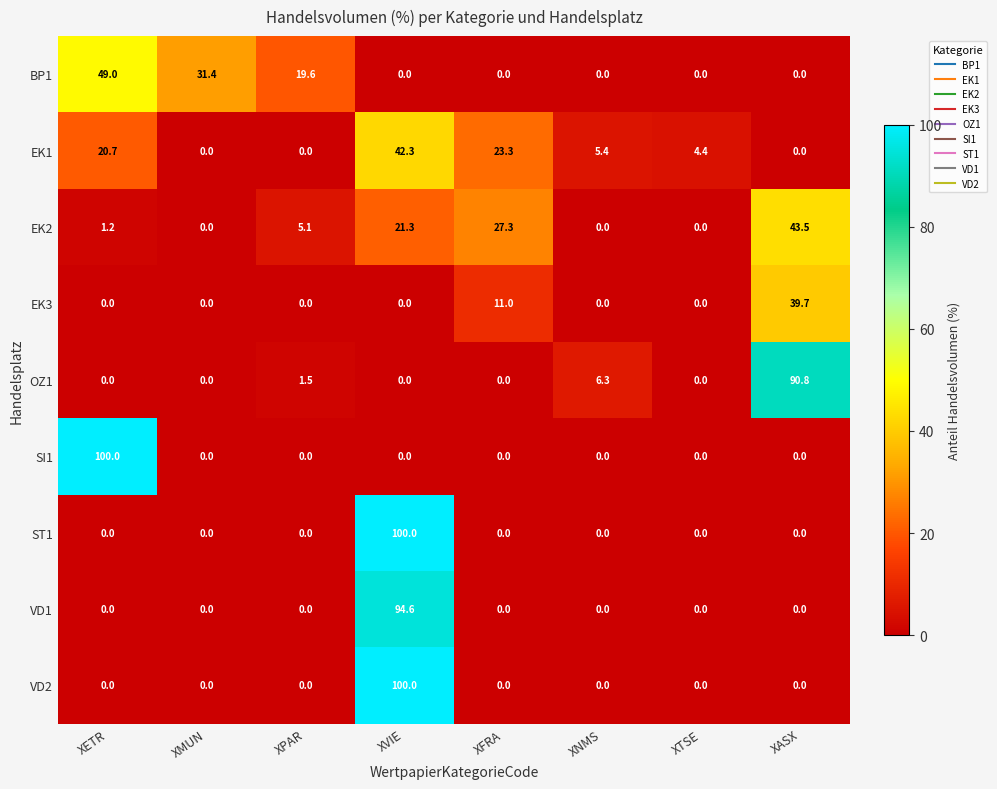

Count the number of categories in the chart.

8